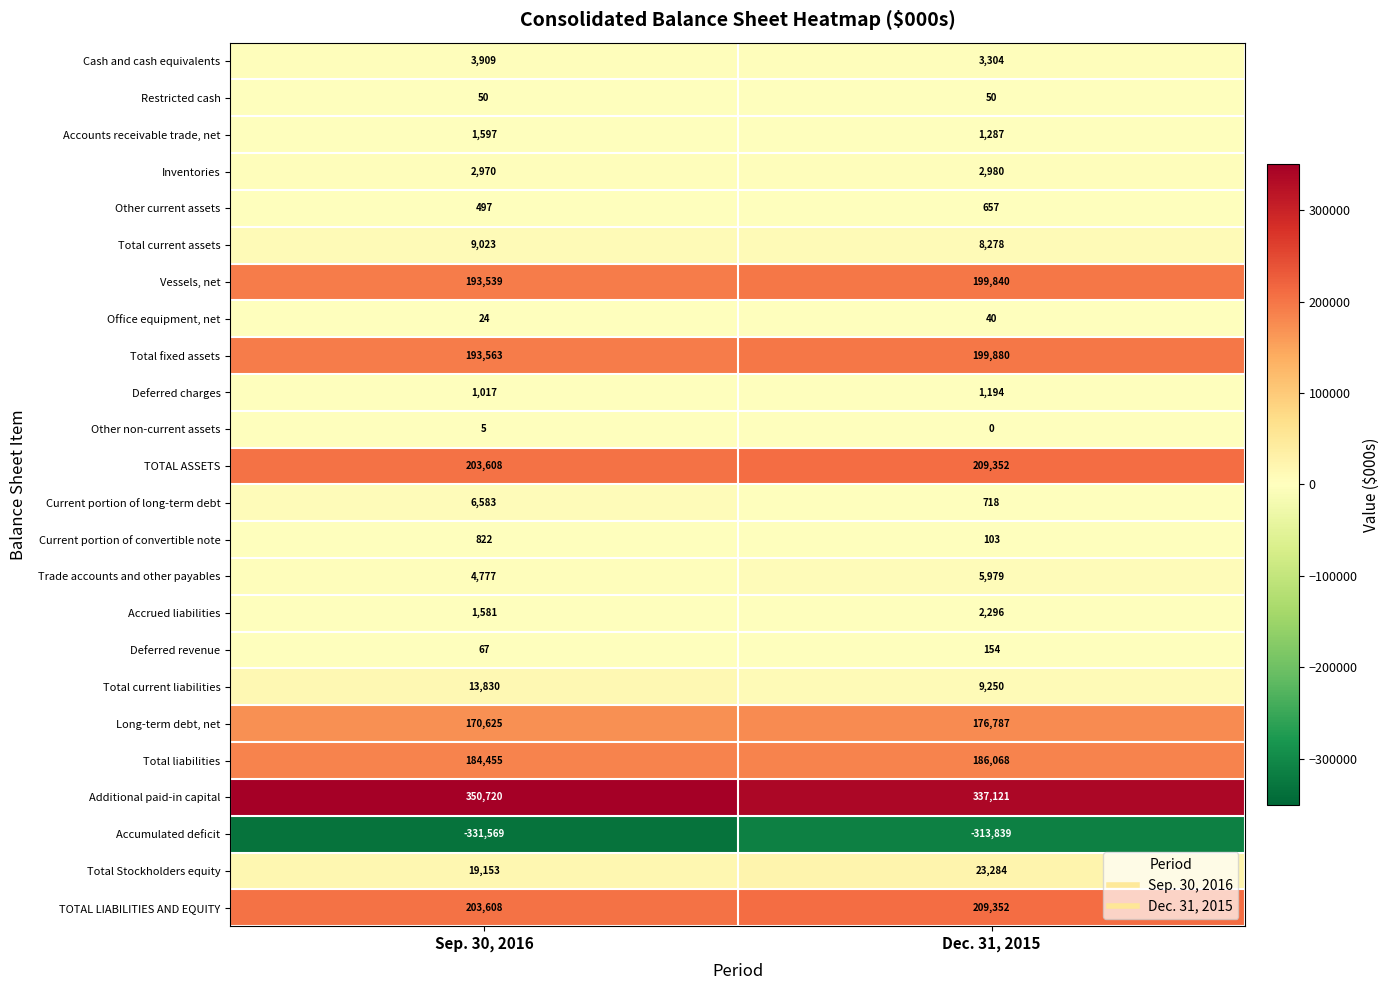

What is the sum of all Trade accounts and other payables values?

10756